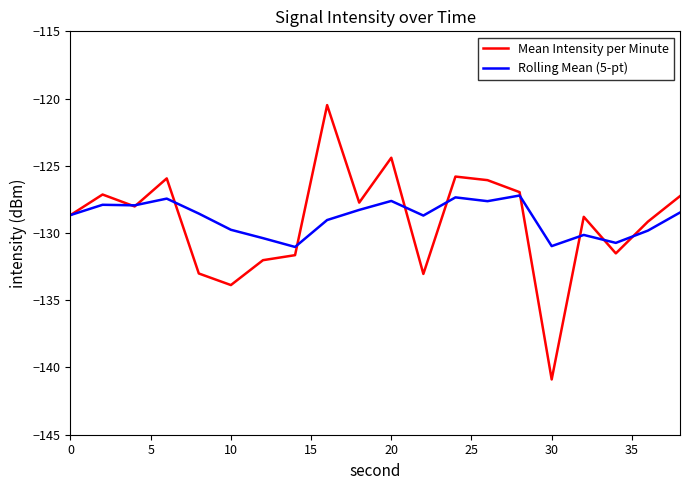

What is the greatest value displayed?

-120.5